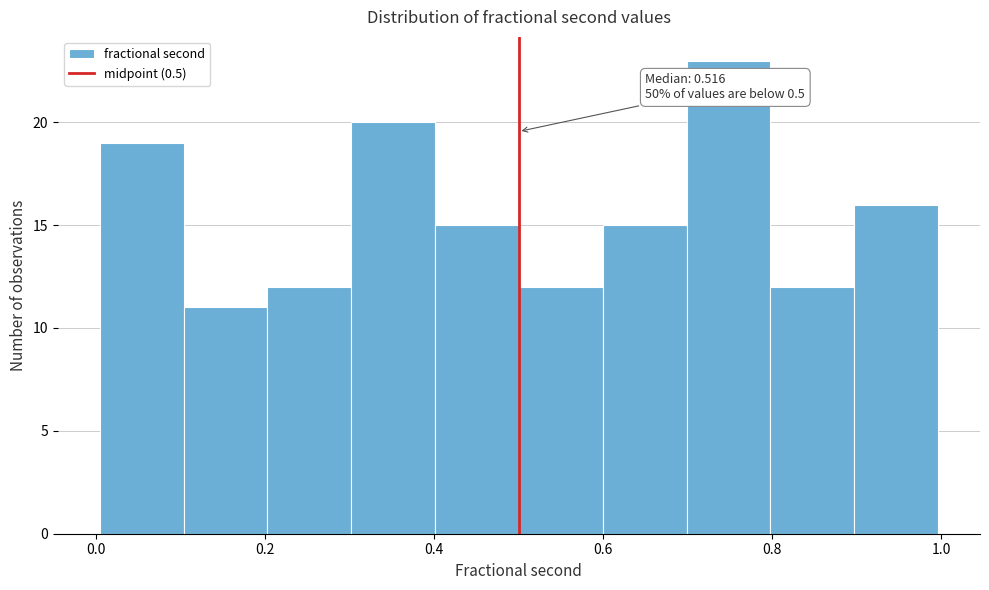

Which range on the x-axis has the tallest bar?

0.7 to 0.8